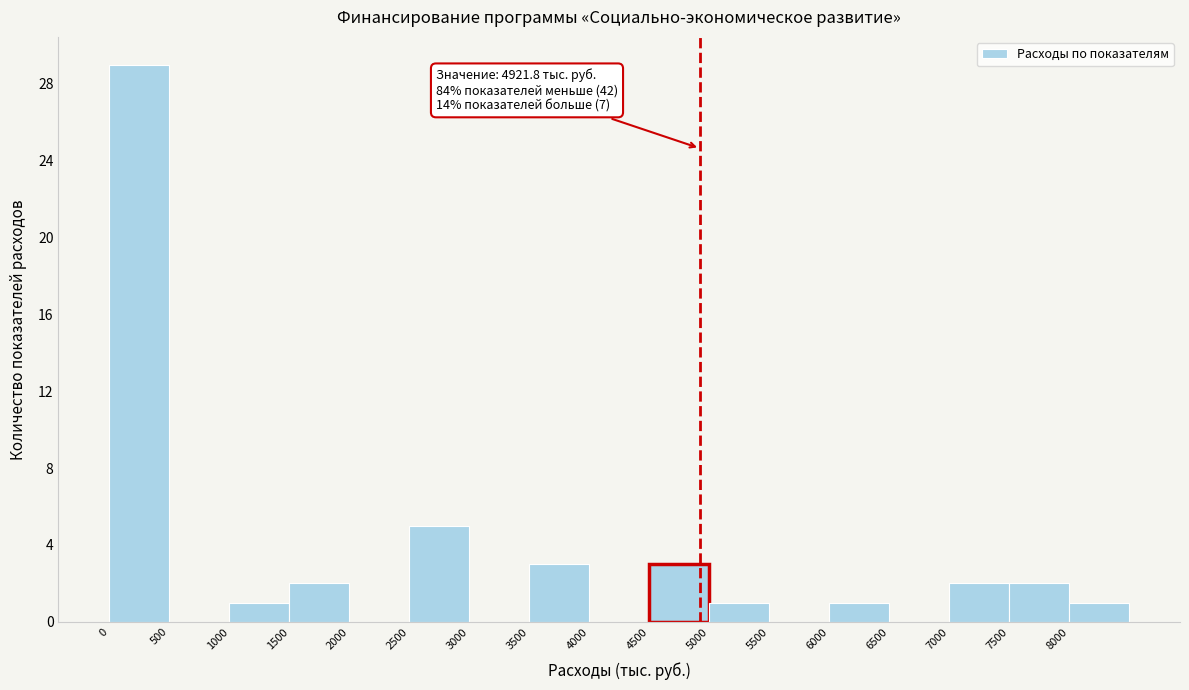

Which range on the x-axis has the tallest bar?

0 to 500